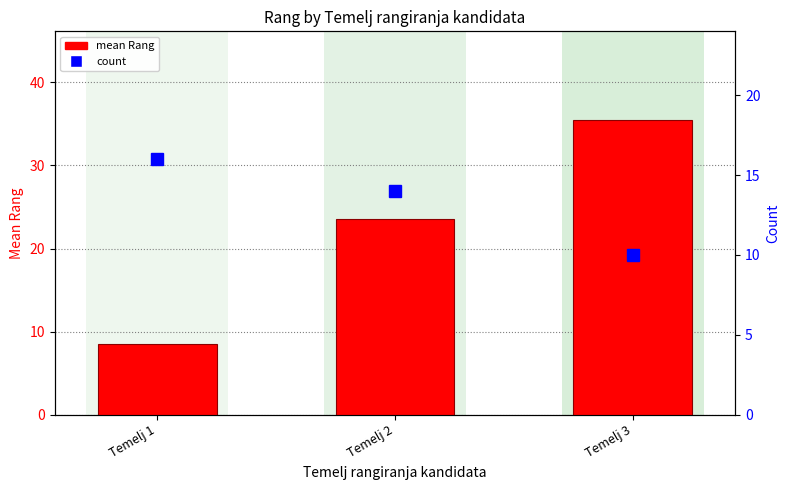

Is the value of mean Rang at Temelj 3 greater than the value of count at Temelj 2?

Yes